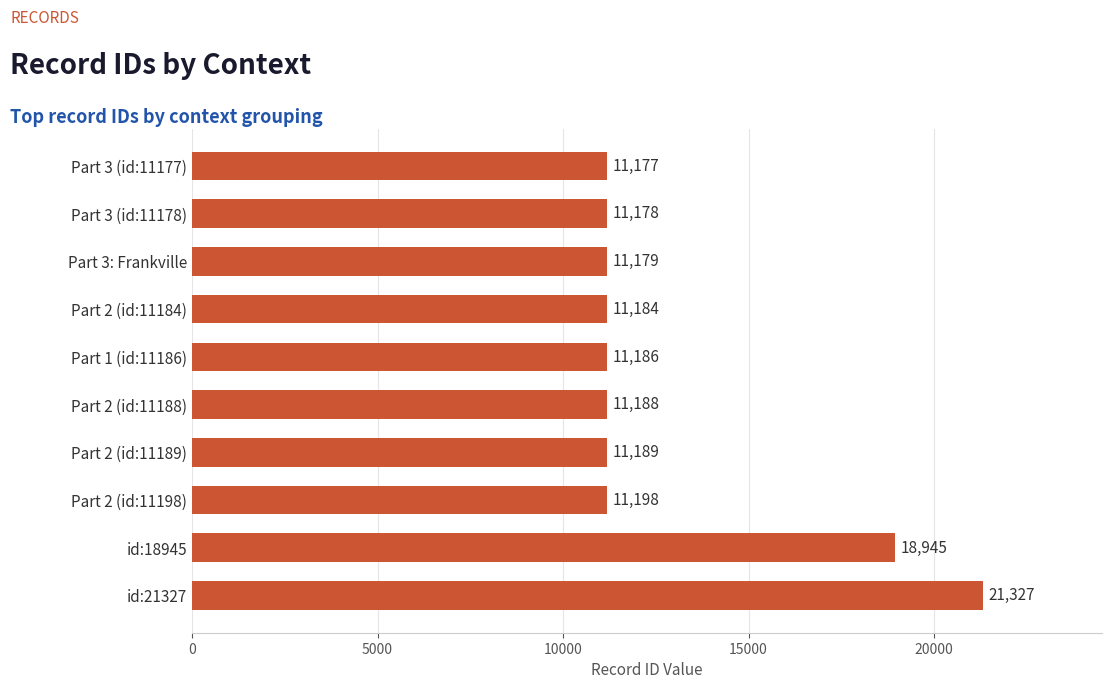

List the labels in order of value, largest first.

id:21327, id:18945, Part 2 (id:11198), Part 2 (id:11189), Part 2 (id:11188), Part 1 (id:11186), Part 2 (id:11184), Part 3: Frankville, Part 3 (id:11178), Part 3 (id:11177)